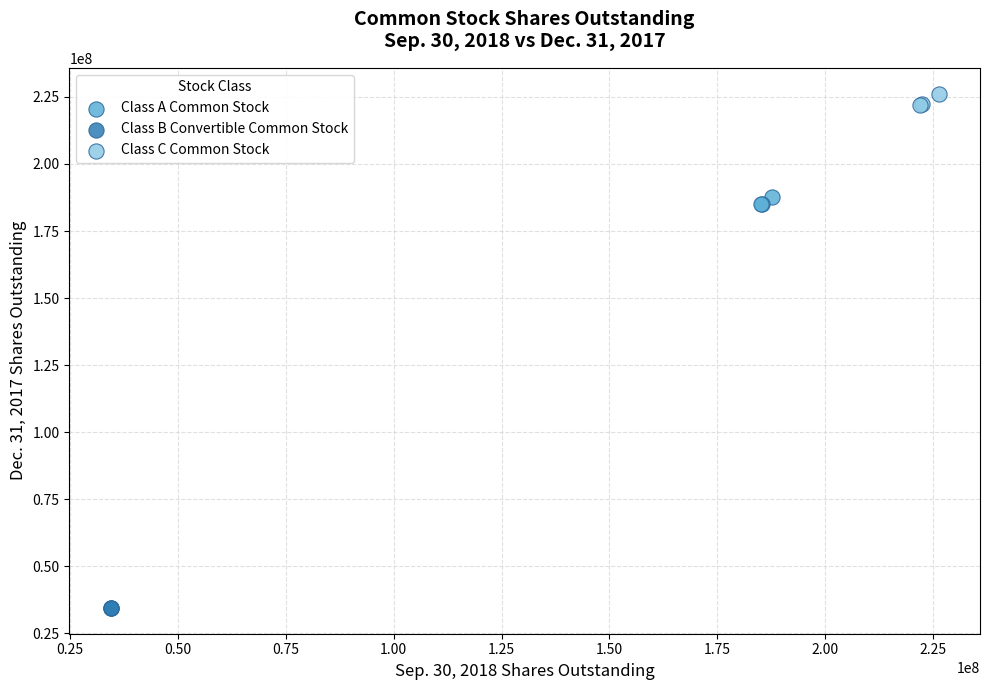

Which series contains the highest Y value?

Class C Common Stock